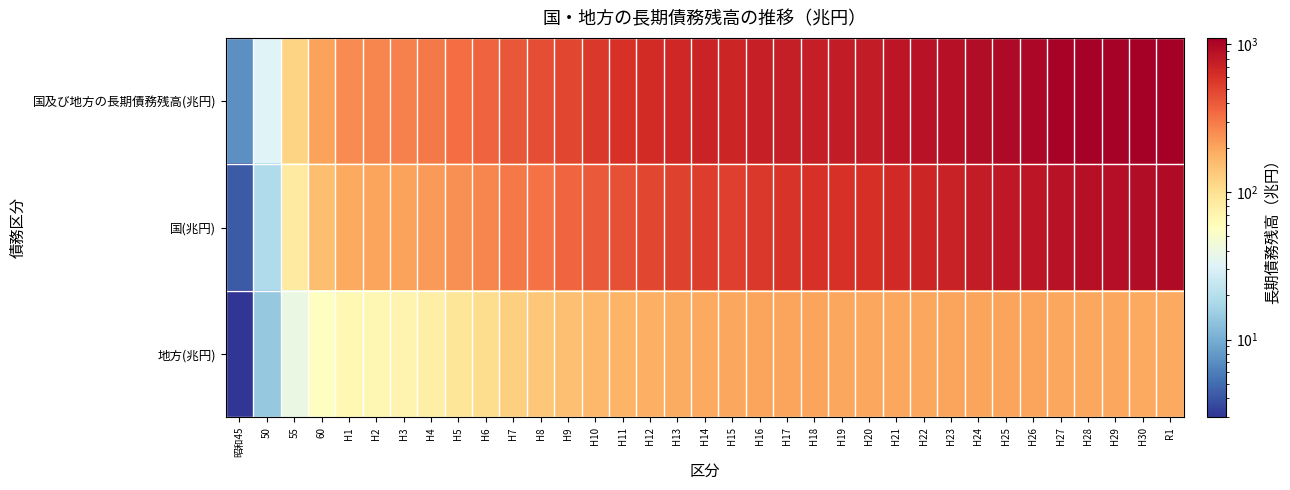

Reading left to right, list all the values displayed in this chart.

国及び地方の長期債務残高(兆円): 昭和45=7.3	50=32.1	55=118.2	60=204.8	H1=254.0	H2=265.8	H3=278.1	H4=300.7	H5=333.1	H6=367.6	H7=410.1	H8=449.3	H9=492.2	H10=552.8	H11=600.3	H12=645.9	H13=673.1	H14=698.1	H15=691.6	H16=732.6	H17=758.3	H18=761.1	H19=766.7	H20=770.4	H21=819.7	H22=861.6	H23=894.7	H24=931.9	H25=971.8	H26=1000.6	H27=1032.7	H28=1056.1	H29=1076.6	H30=1095.1	R1=1105.8
国(兆円): 昭和45=4.3	50=18.7	55=83.2	60=153.3	H1=191.4	H2=200.3	H3=208.8	H4=223.8	H5=245.7	H6=268.7	H7=297.0	H8=324.5	H9=357.5	H10=407.8	H11=448.8	H12=490.7	H13=513.9	H14=535.7	H15=525.2	H16=563.9	H17=590.5	H18=594.5	H19=601.7	H20=607.0	H21=654.7	H22=695.4	H23=727.8	H24=764.3	H25=803.7	H26=833.2	H27=866.4	H28=891.2	H29=913.0	H30=933.1	R1=944.8
地方(兆円): 昭和45=3.0	50=14.0	55=39.1	60=57.2	H1=65.6	H2=67.0	H3=69.9	H4=79.1	H5=91.3	H6=106.3	H7=124.8	H8=139.1	H9=149.9	H10=162.8	H11=173.8	H12=181.4	H13=187.7	H14=193.1	H15=198.3	H16=201.5	H17=201.4	H18=200.2	H19=198.6	H20=197.1	H21=198.7	H22=199.8	H23=200.4	H24=201.0	H25=201.4	H26=200.5	H27=199.1	H28=197.3	H29=195.6	H30=193.6	R1=192.3